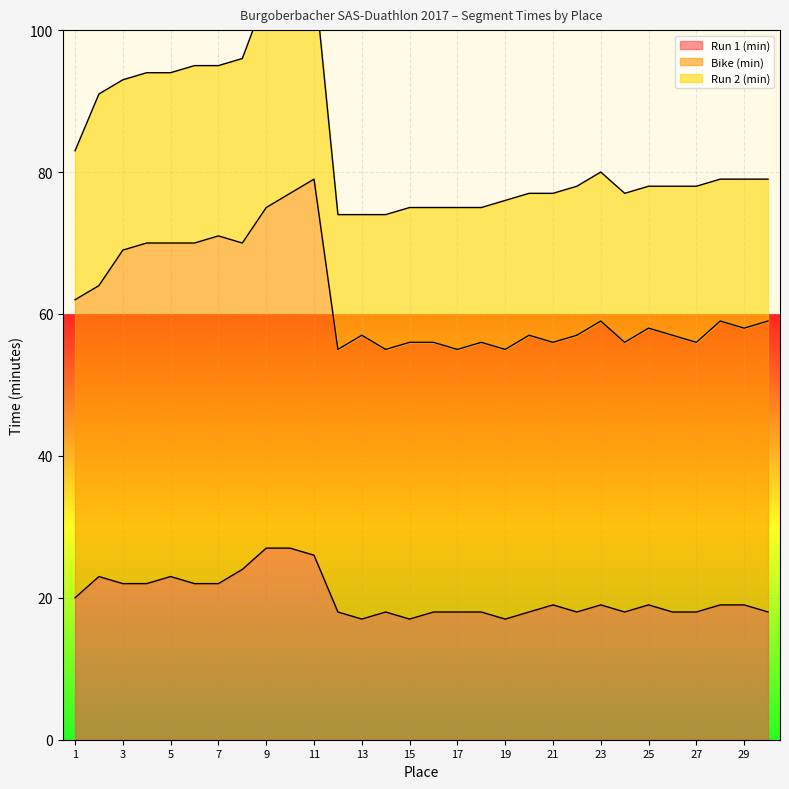

Is it true that Run 1 (min) equals 27 at 25?

False